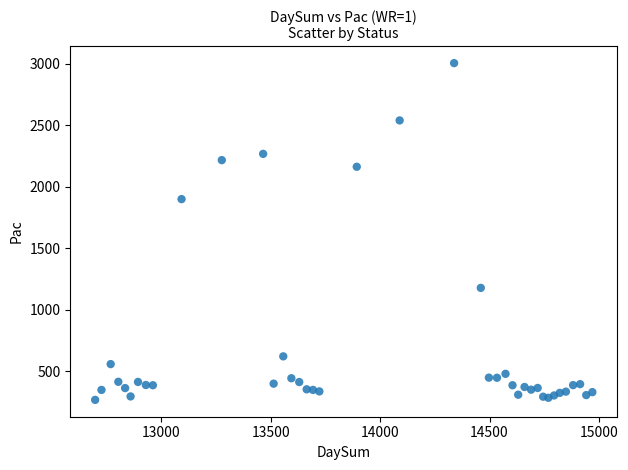

What Y value in the scatter plot is closest to 1635?

1899